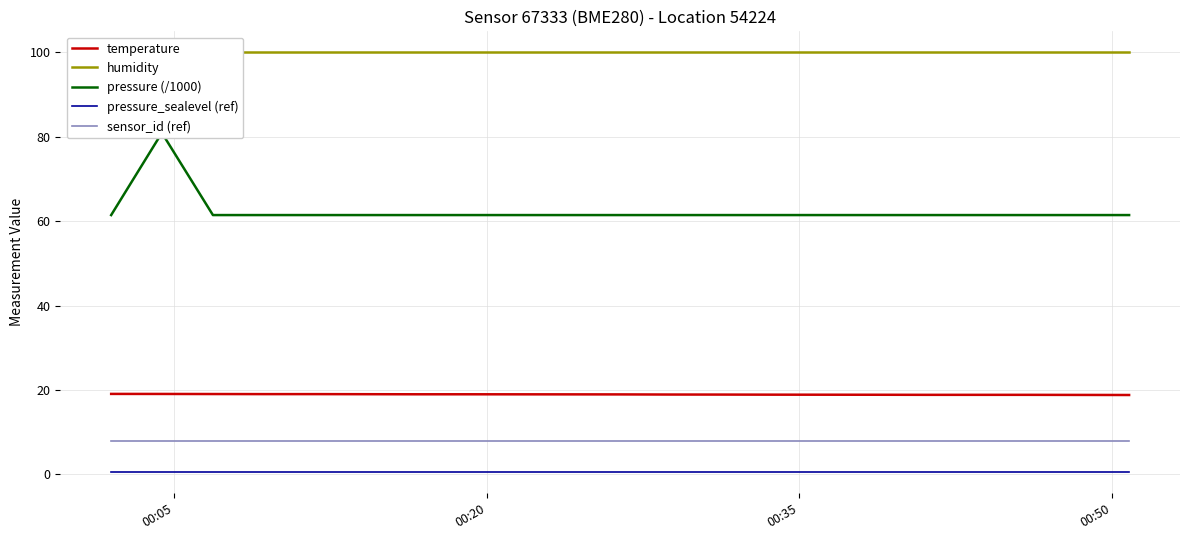

What is the sum of all pressure (/1000) values?

1248.4